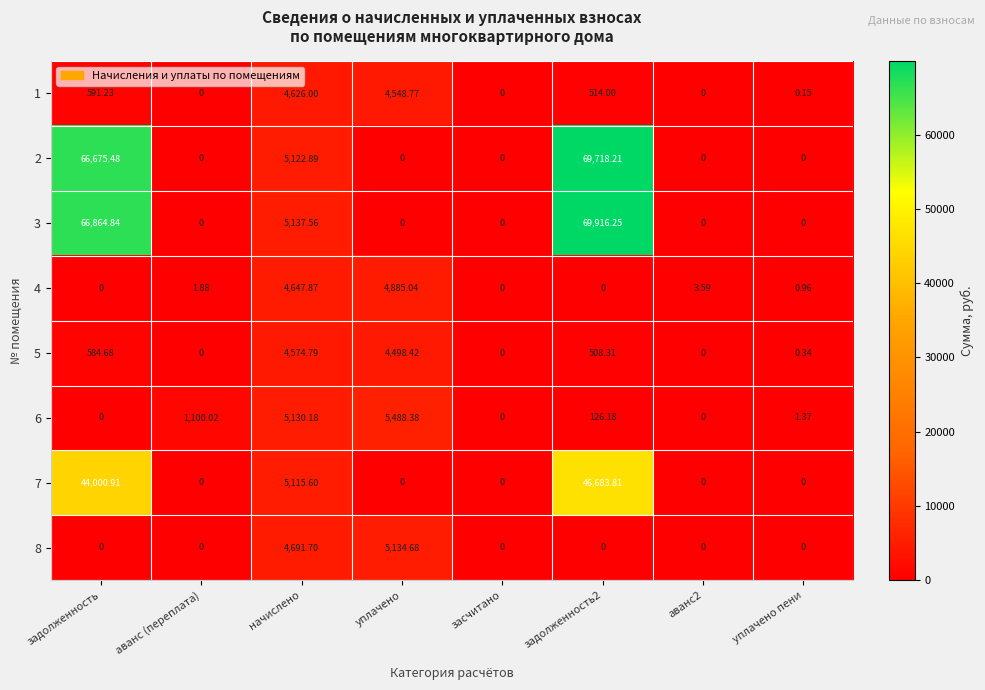

Which category has the highest value in the 8 series?

уплачено